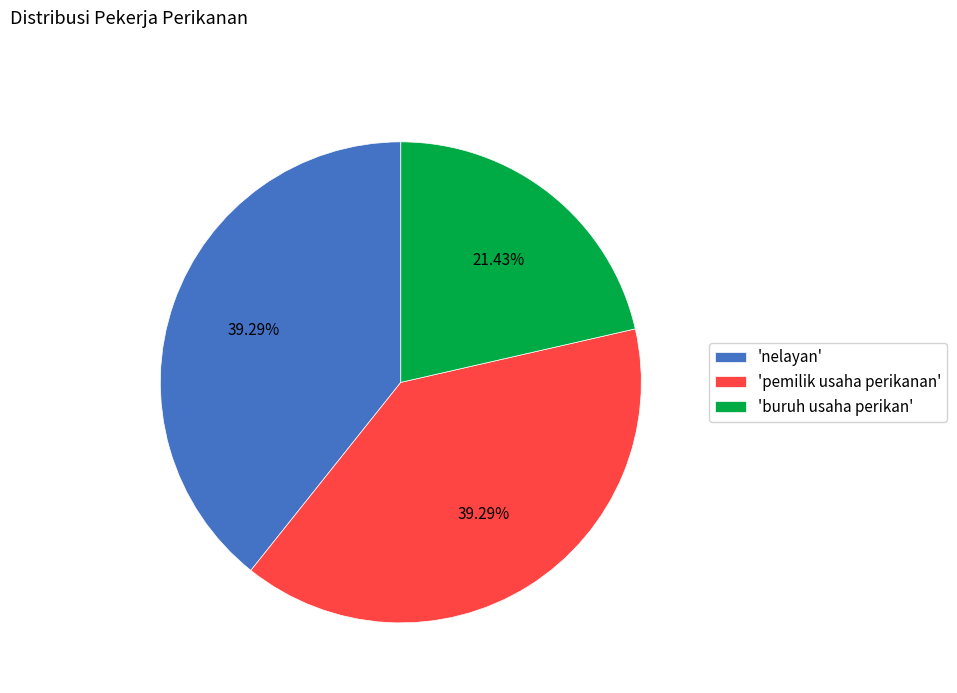

Does any single category account for the majority?

No